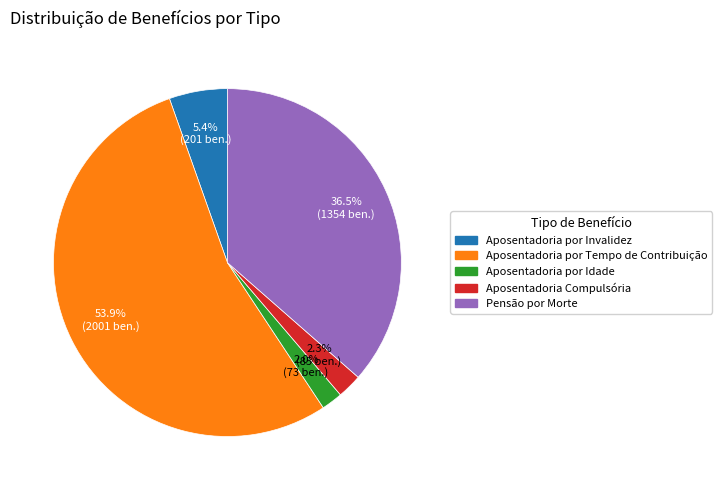

Which category accounts for the majority?

Aposentadoria por Tempo de Contribuição